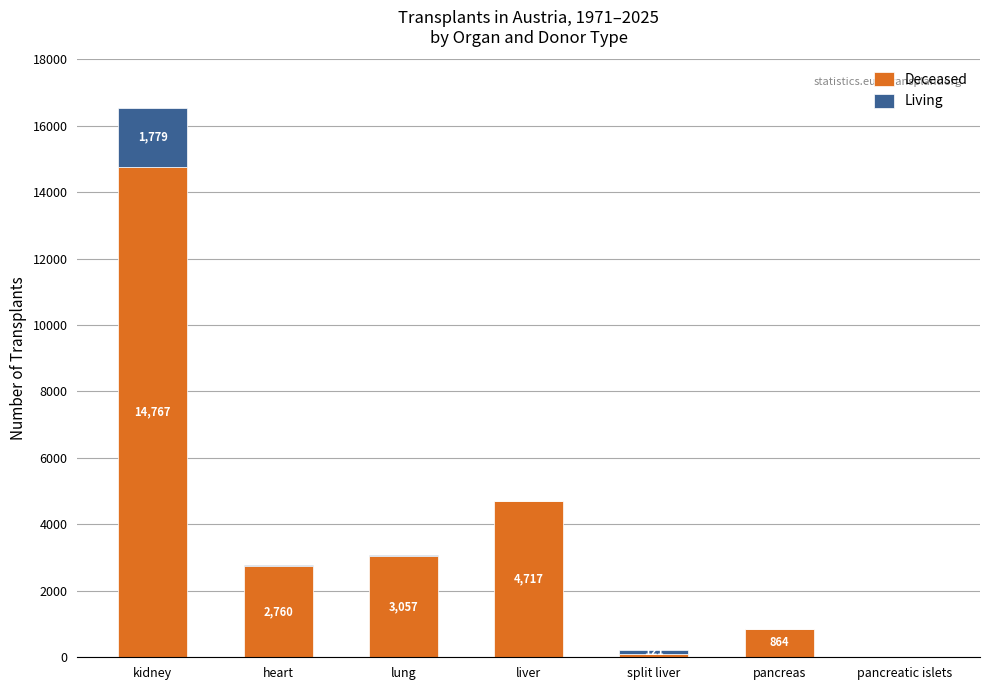

Where is Deceased nearest to the value 7393?

liver